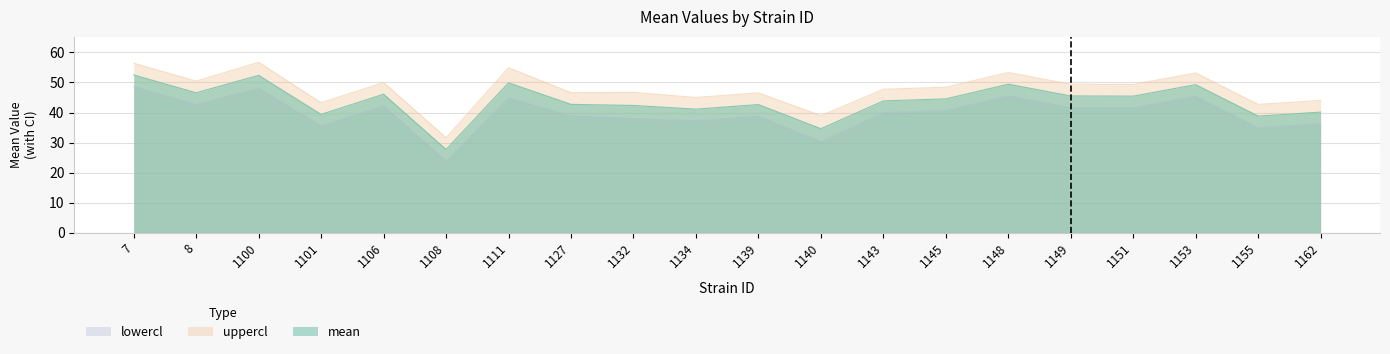

Where is the first local minimum for lowercl?

8